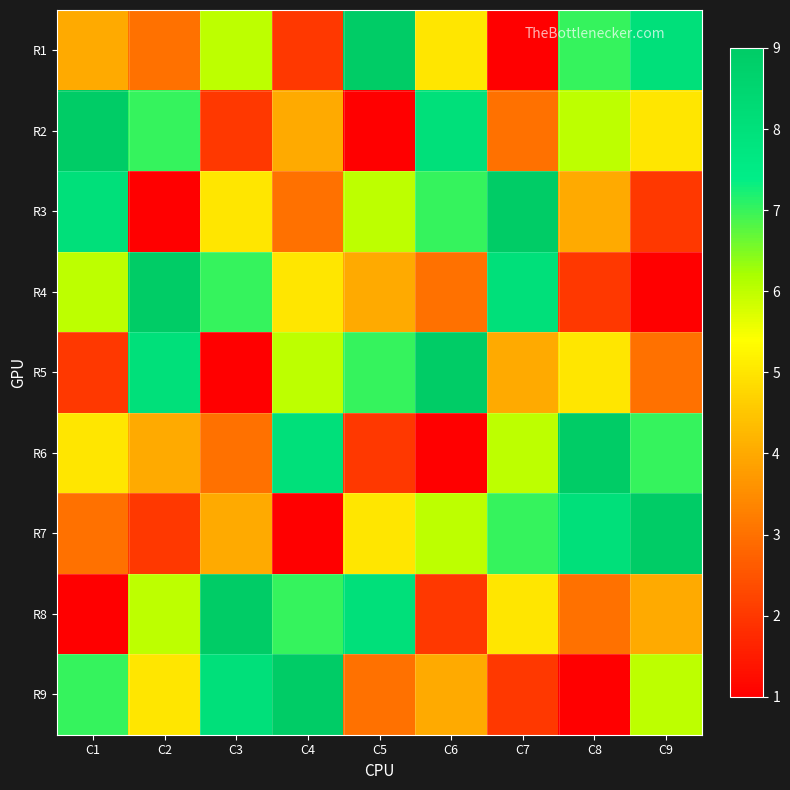

At which category is the sum across all series the highest?

C1